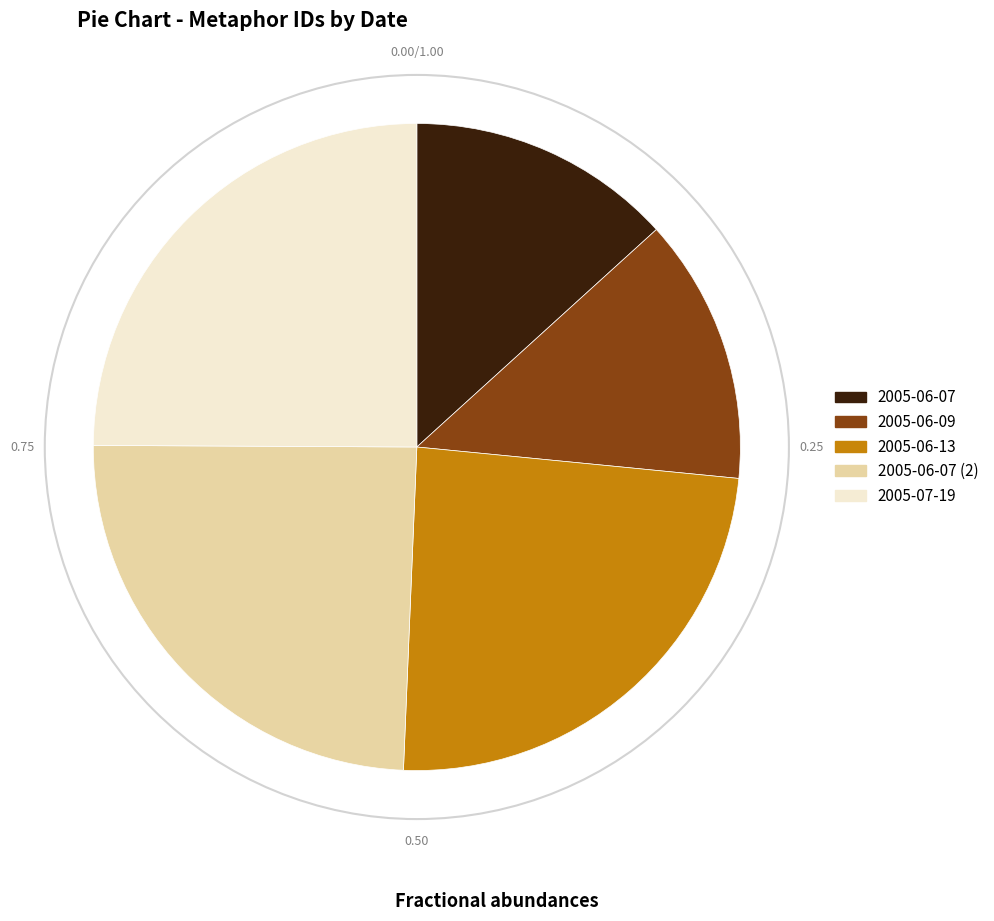

Which category has the biggest portion of the pie?

2005-07-19